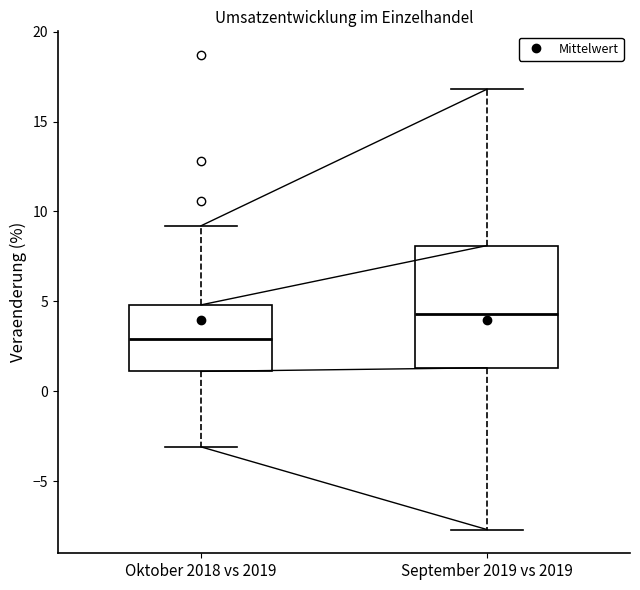

Reading left to right, read every box against the y-axis: the position of its median line, the range the box covers, and the ends of its whiskers. The values are not printed on the chart, so give them approximately, as read against the axis.

Oktober 2018 vs 2019: median 3.0, box 1.0 to 5.0, whiskers -3.0 to 9.0
September 2019 vs 2019: median 4.5, box 1.5 to 8.0, whiskers -7.5 to 17.0